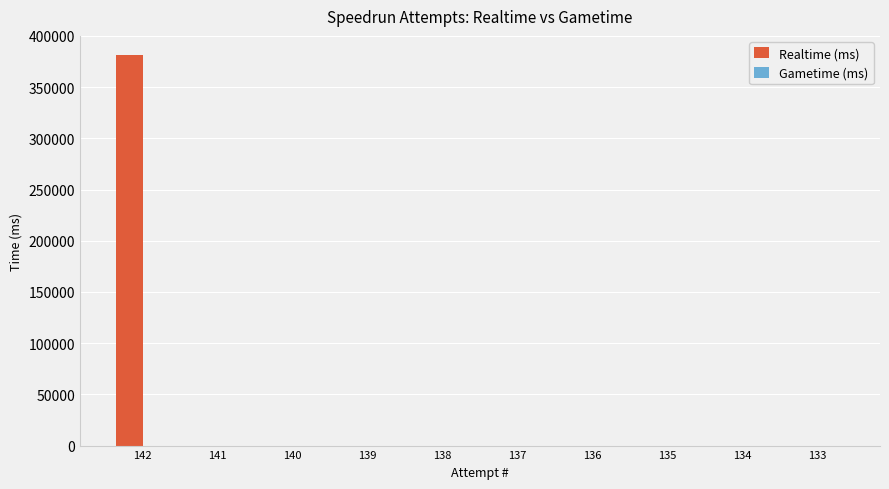

What is the maximum value shown in the chart?

381009